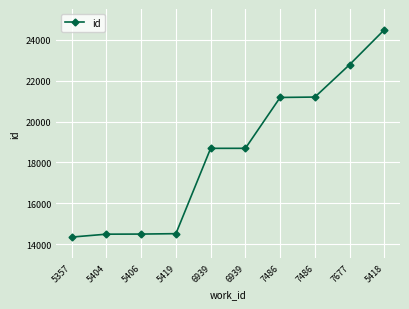

What is the difference between the values at 7486 and 5357?

6821